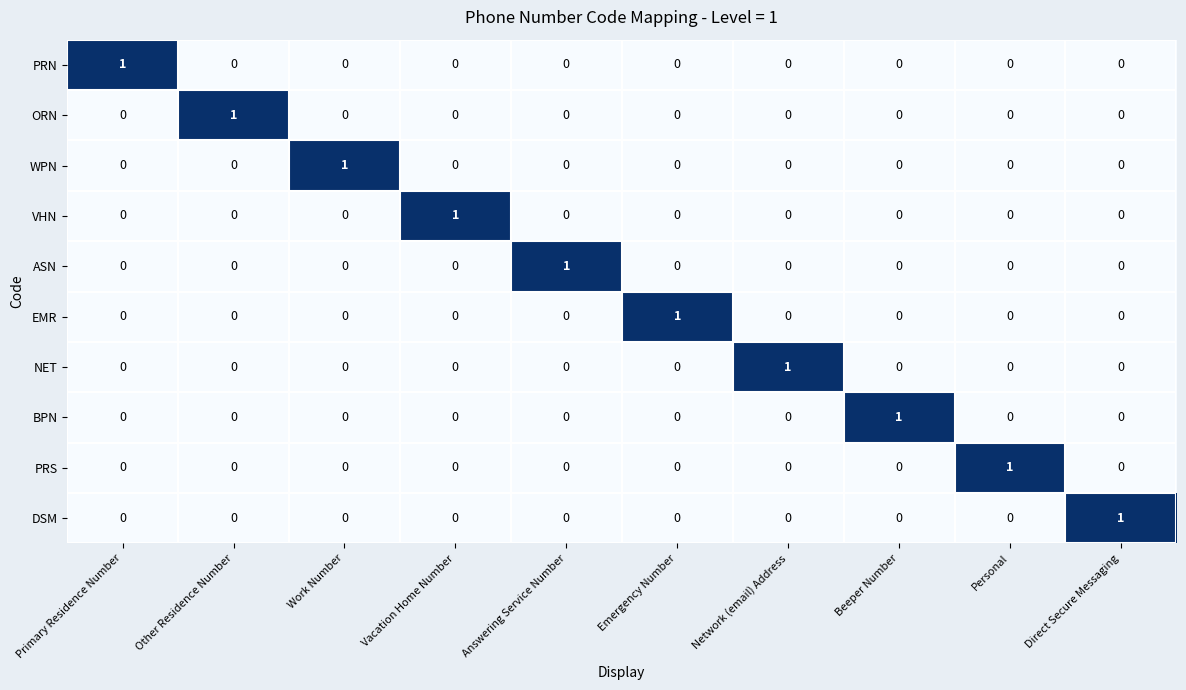

At how many categories does at least one series exceed 0?

10